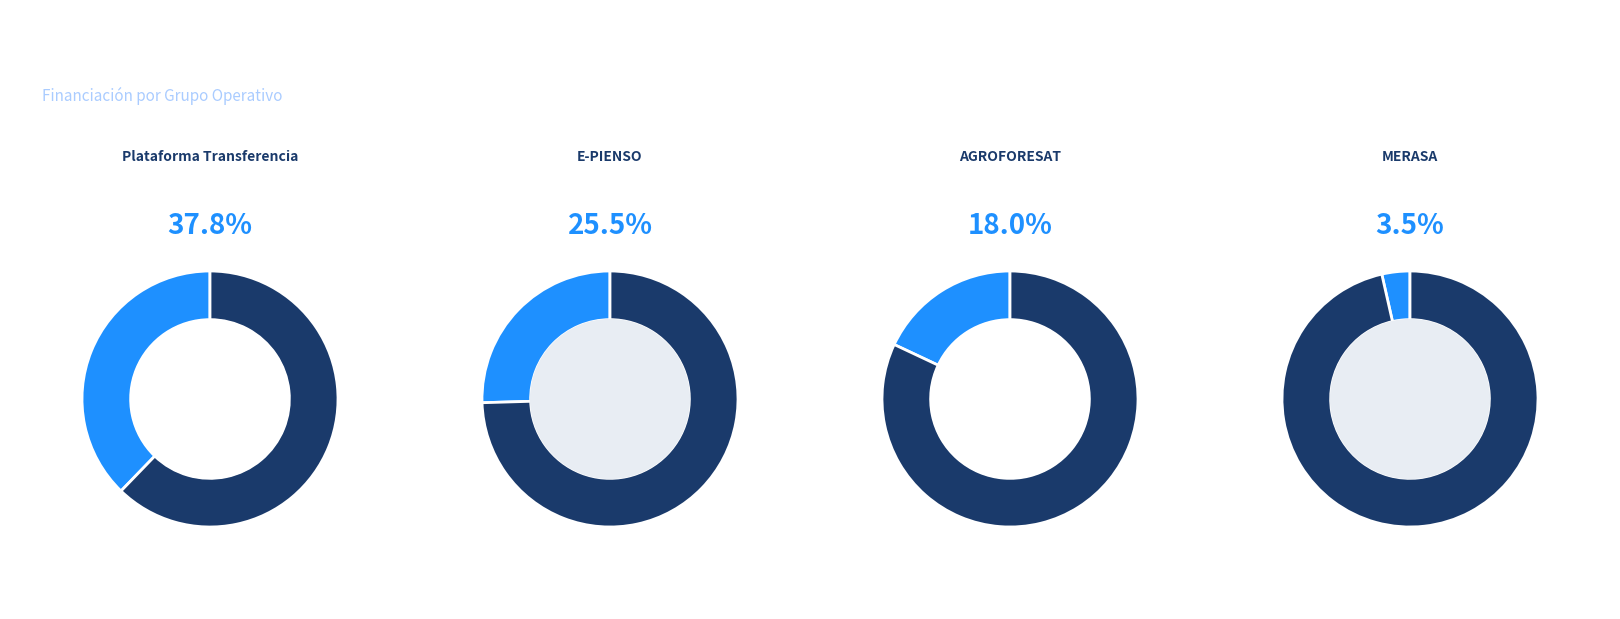

Which category has the biggest portion of the pie?

Plataforma Transferencia